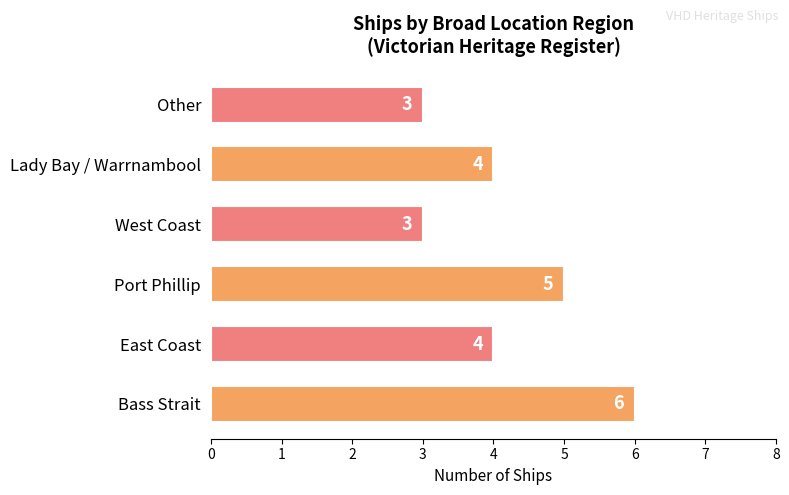

Reading top to bottom, transcribe all the data shown in this chart.

3	4	3	5	4	6